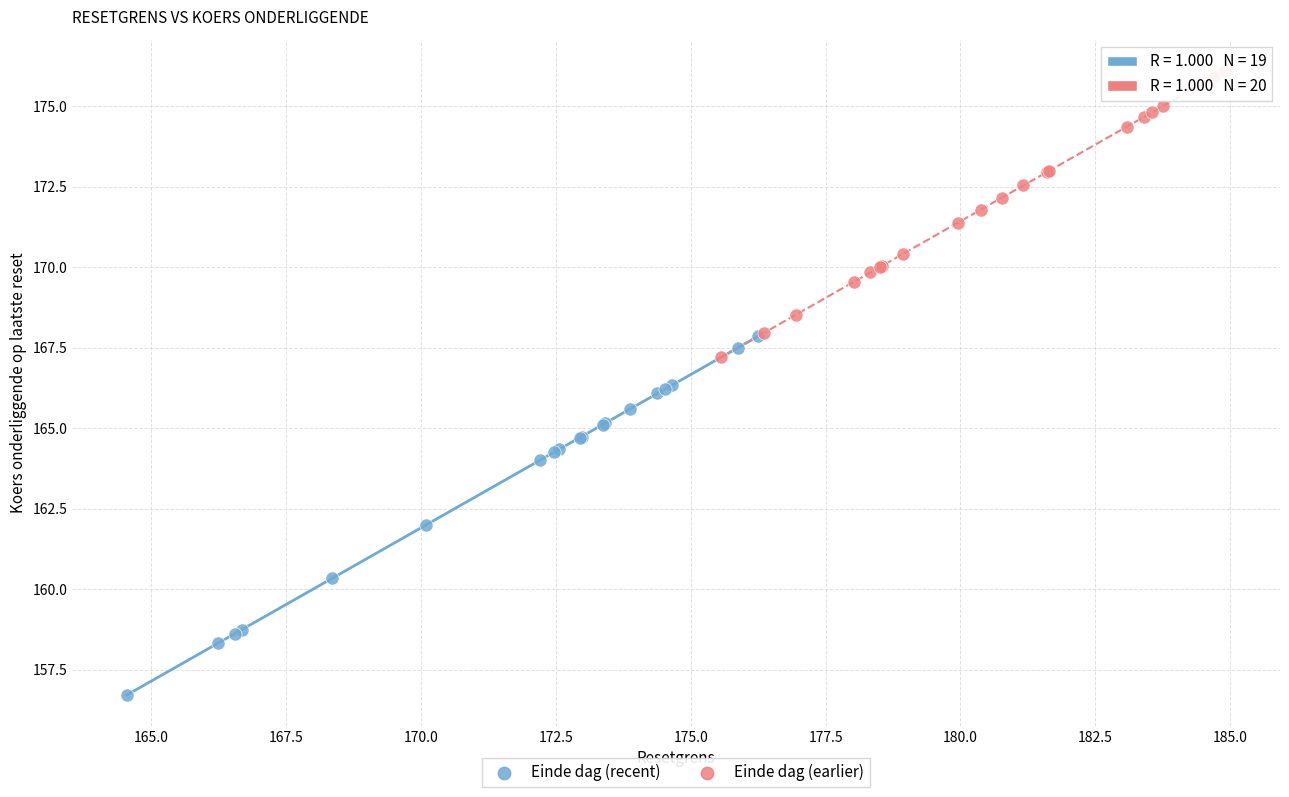

Which series contains the lowest Y value?

Einde dag (recent)